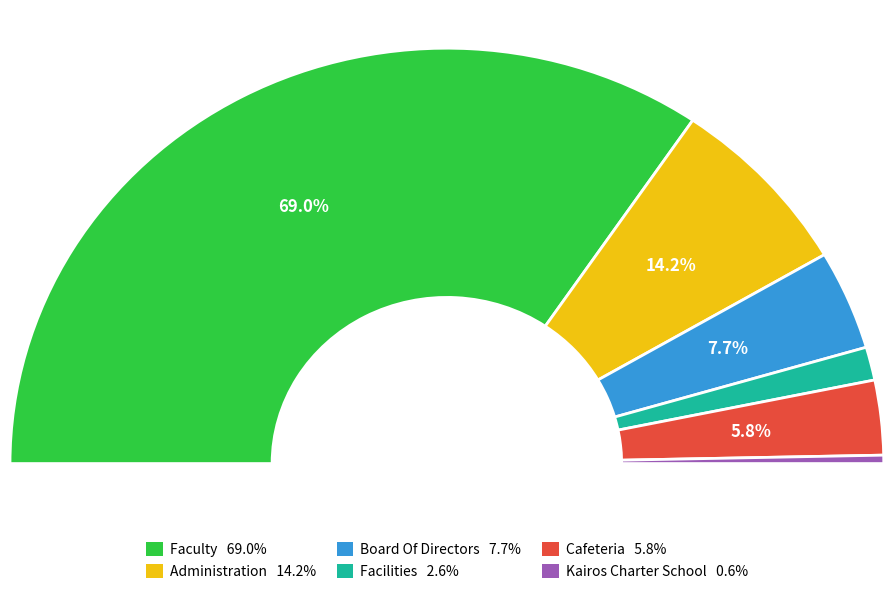

What is the largest slice in the pie chart?

Faculty